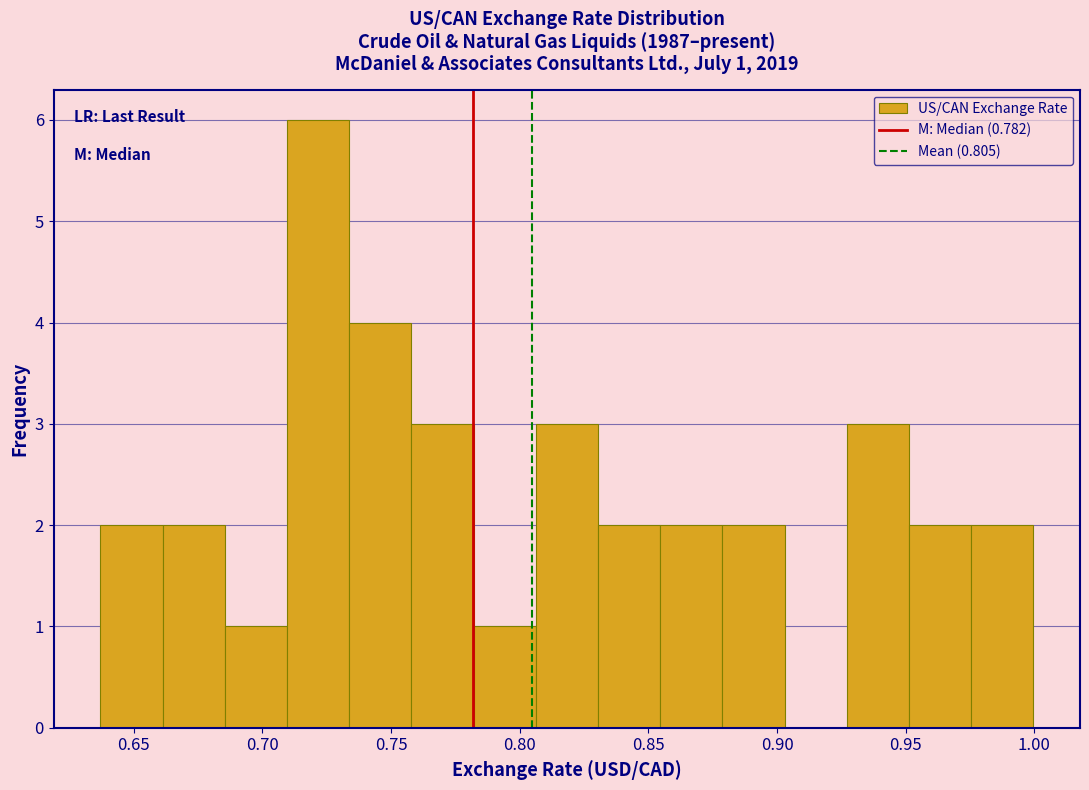

Which range on the x-axis has the tallest bar?

0.710 to 0.735